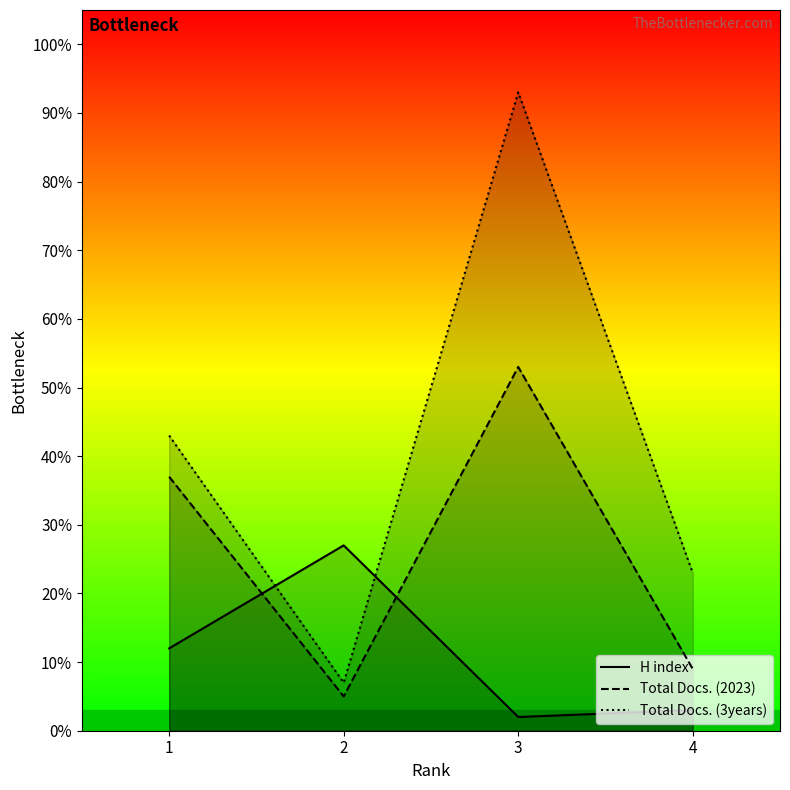

Which label corresponds to the smallest value in the chart?

3